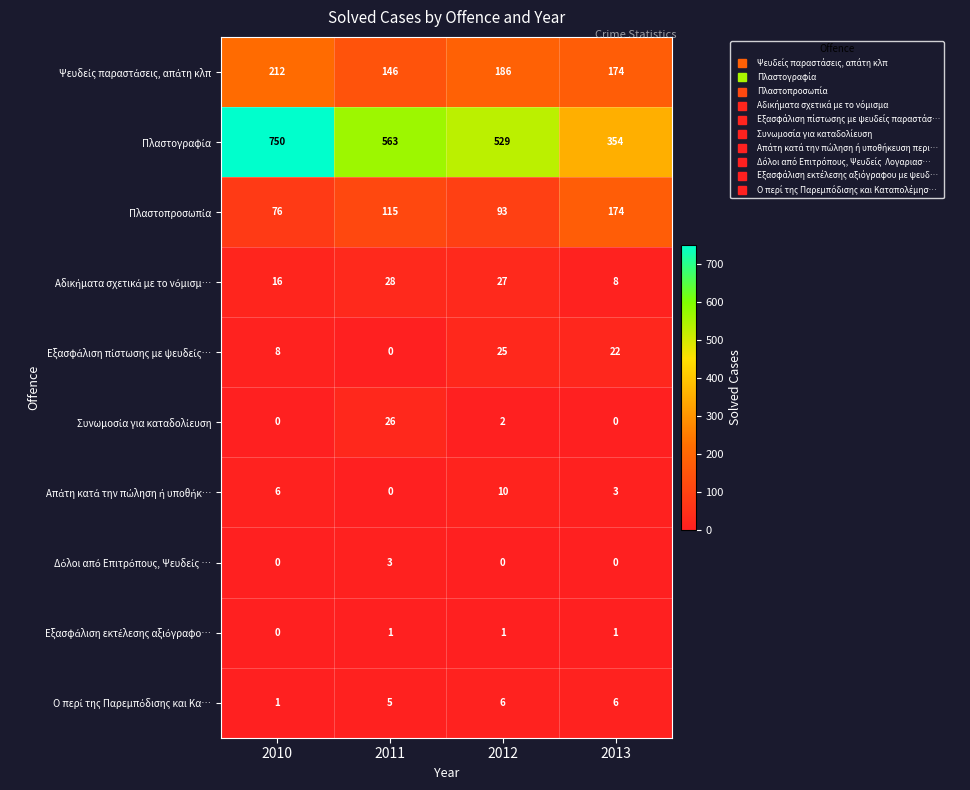

At which category is the sum across all series the highest?

2010